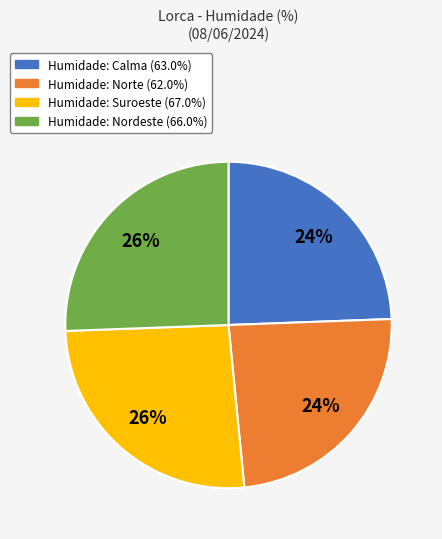

To the nearest percent, what is the difference between the largest and smallest slice percentages?

2%